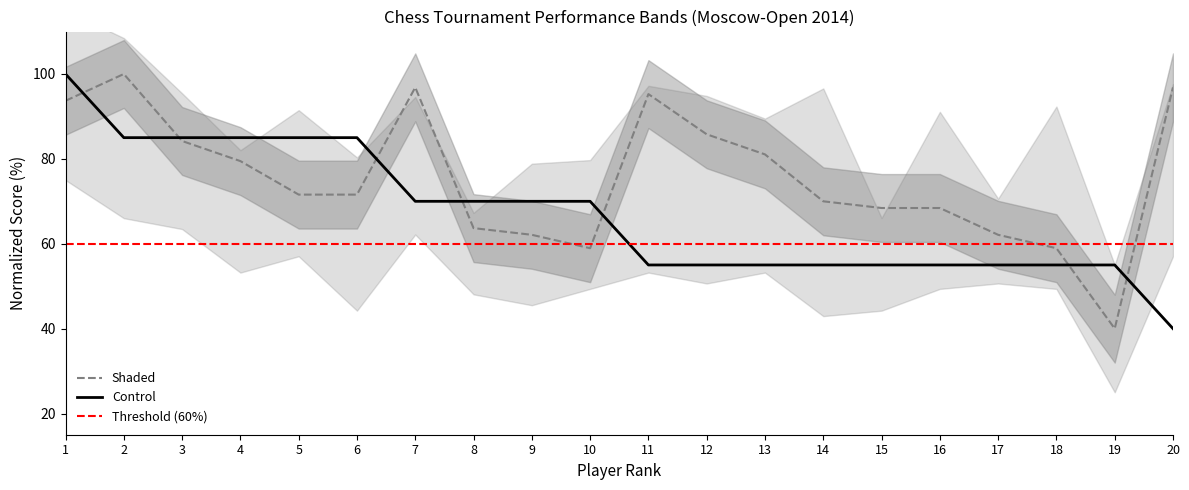

True or false: Control has a value of 29.3 at 13.

False